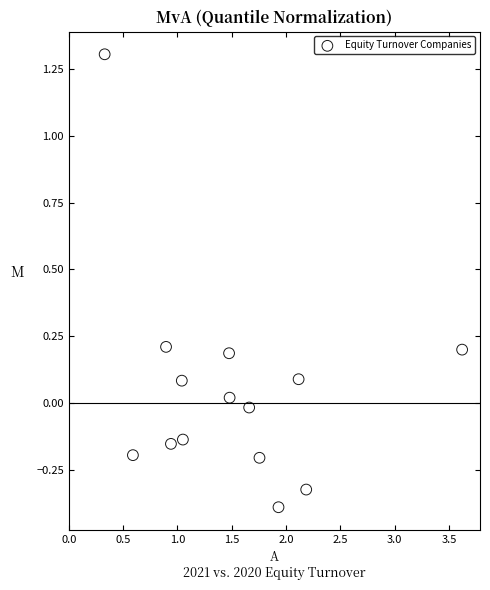

What is the range of X values (max minus min)?

3.3